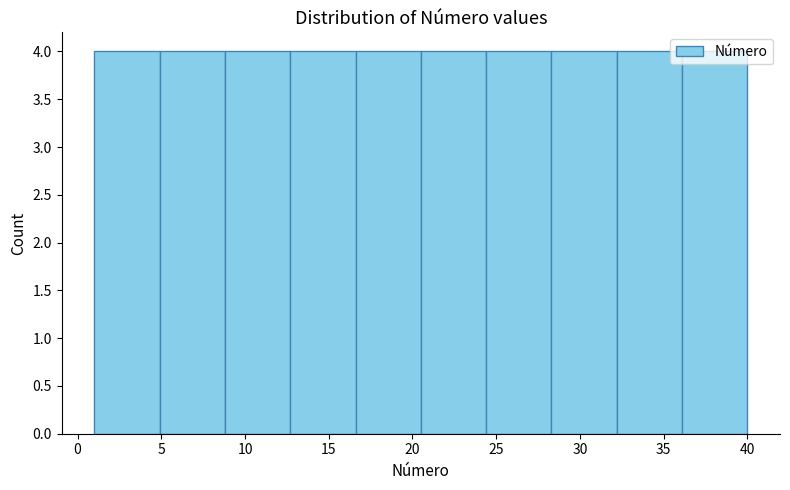

Reading left to right, list every bar in this chart as the range it spans on the x-axis followed by its height. Neither the bar edges nor the heights are printed on the chart, so give them approximately, as read against the axes.

1.0 to 4.9: 4
4.9 to 8.8: 4
8.8 to 12.7: 4
12.7 to 16.6: 4
16.6 to 20.5: 4
20.5 to 24.4: 4
24.4 to 28.3: 4
28.3 to 32.2: 4
32.2 to 36.1: 4
36.1 to 40.0: 4